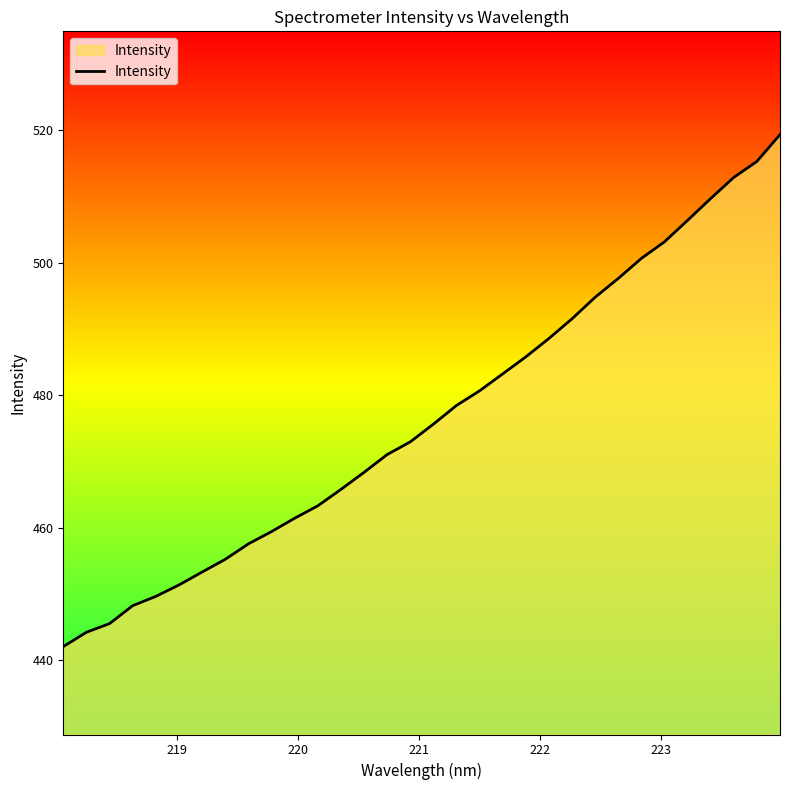

What is the difference between the maximum and minimum values?

77.3